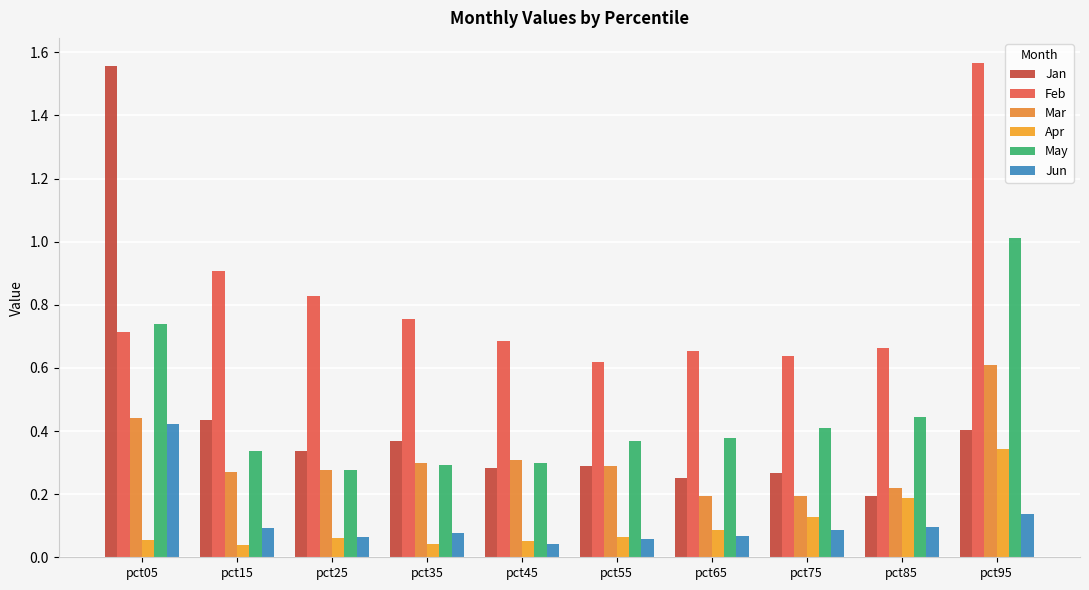

Which series has the largest total across all categories?

Feb